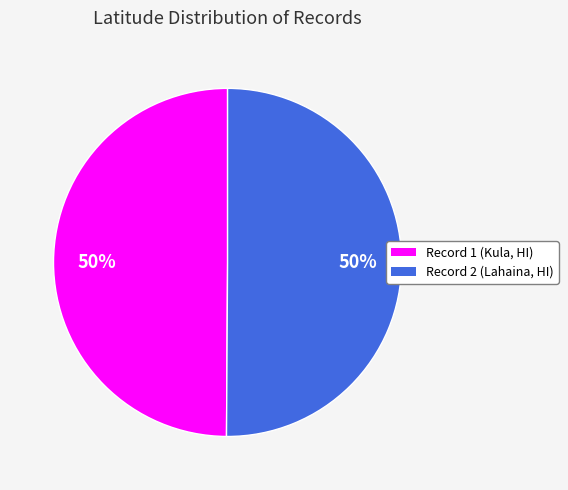

To the nearest percent, what is the average slice percentage?

50%